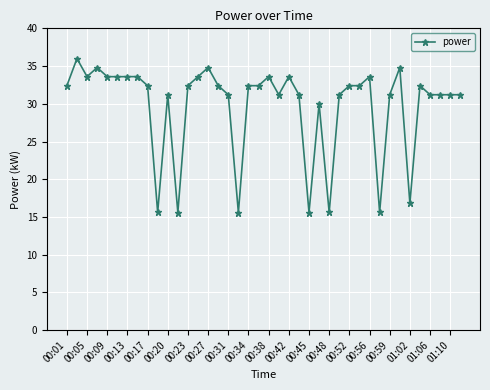

Is this an area chart (filled region under the line)?

No